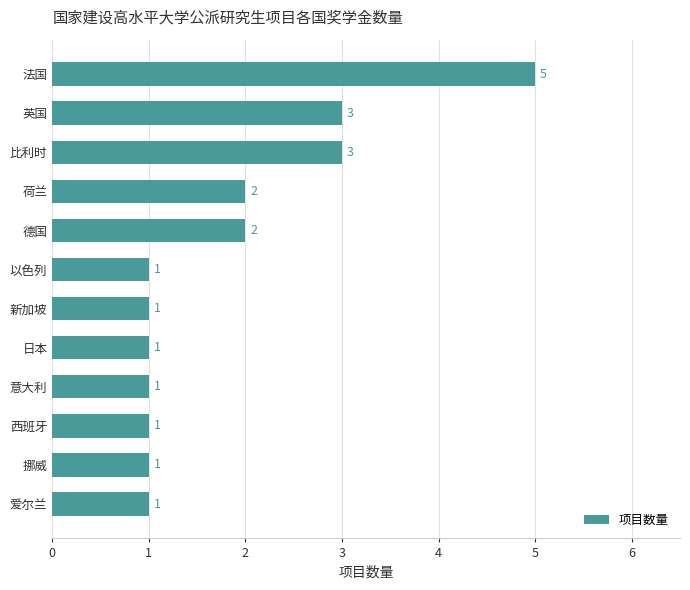

Are the bars grouped side by side (vs. stacked)?

No